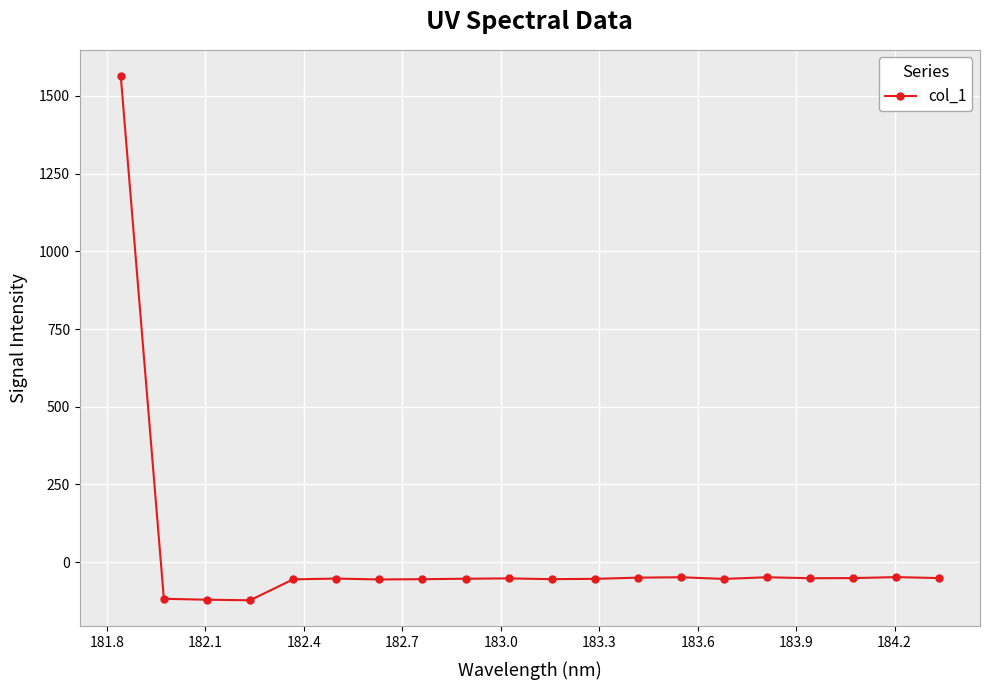

What is the value of the 14th point from the left?

-48.6